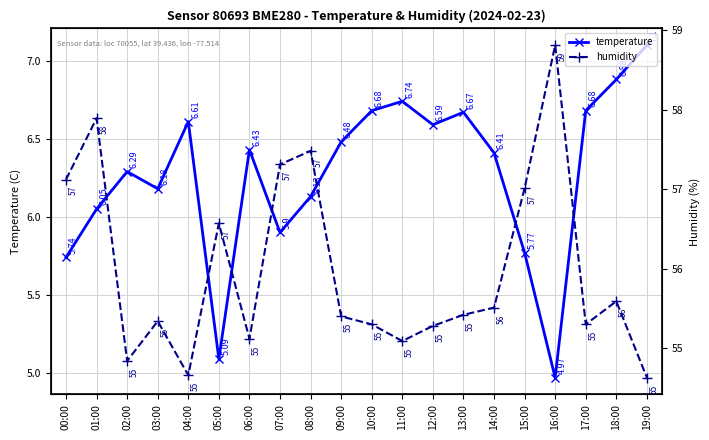

At 15:00, list the series in order from largest to smallest.

humidity, temperature